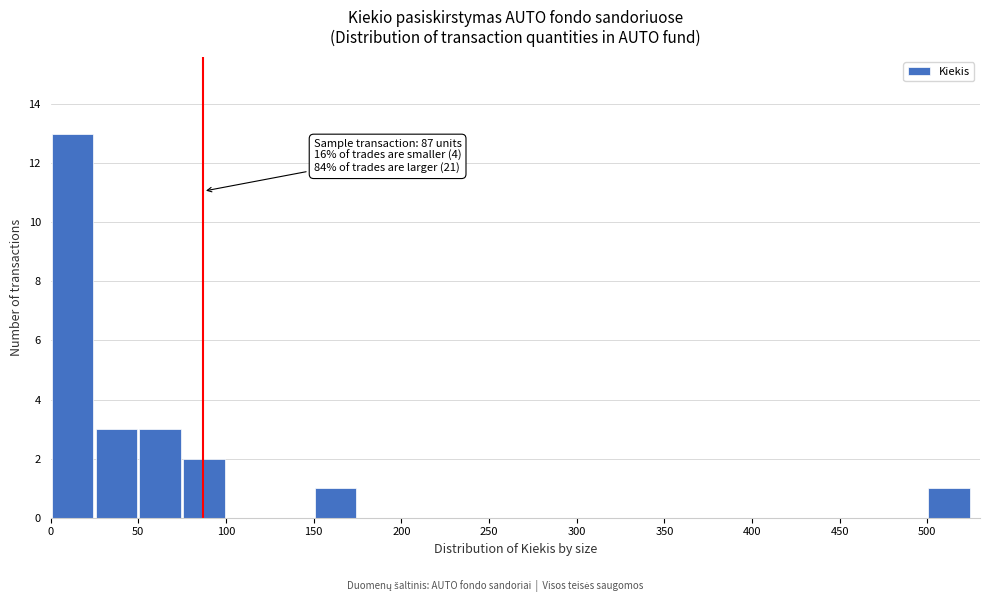

Over which range of the x-axis is the bar tallest?

0 to 25